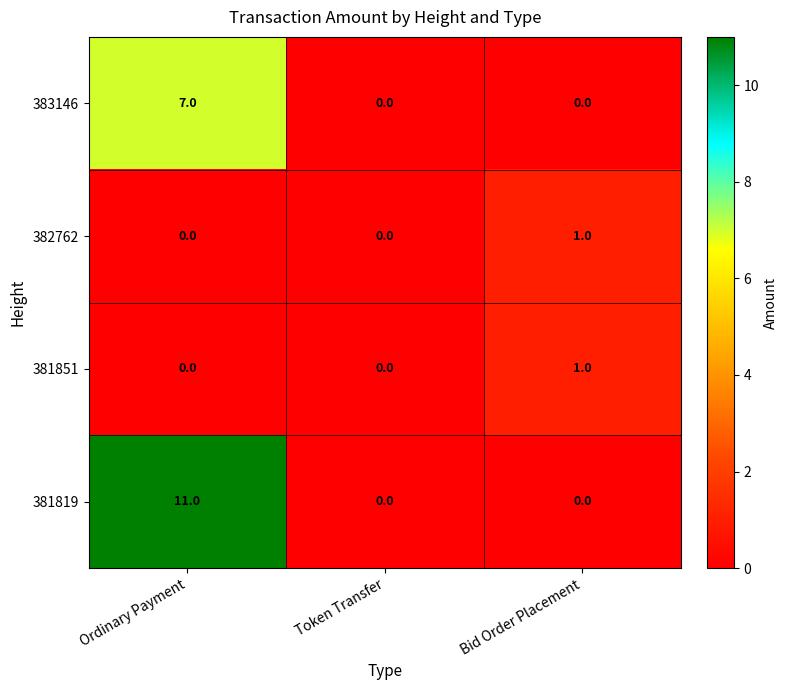

How many data points in 383146 are above 0?

1